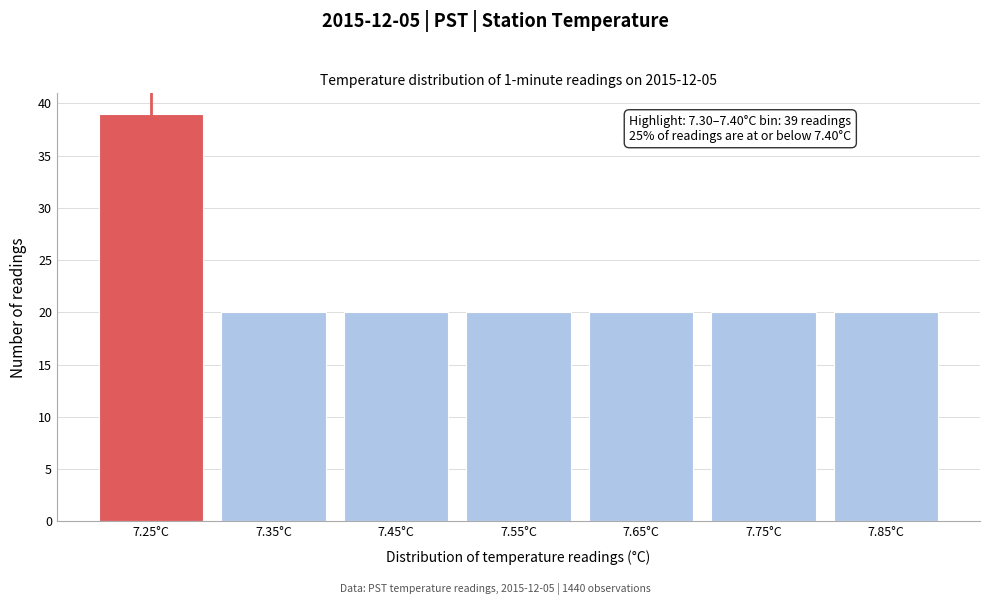

Reading left to right, list all the values displayed in this chart.

7.25°C=39	7.35°C=20	7.45°C=20	7.55°C=20	7.65°C=20	7.75°C=20	7.85°C=20